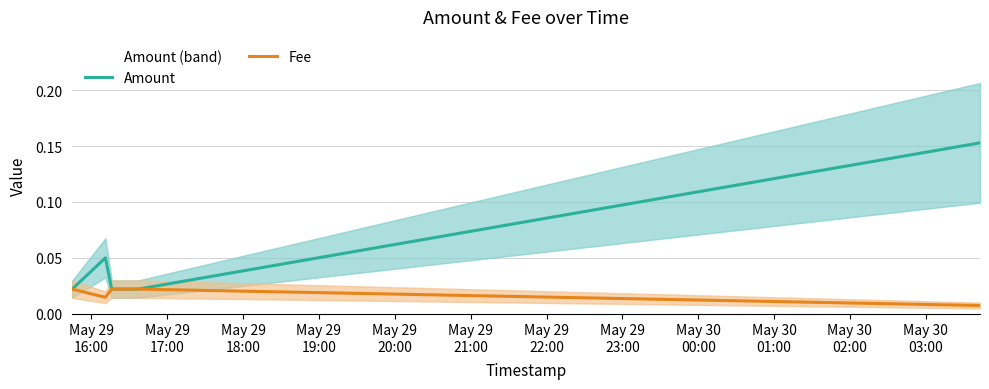

True or false: Amount and Fee intersect in this chart.

False